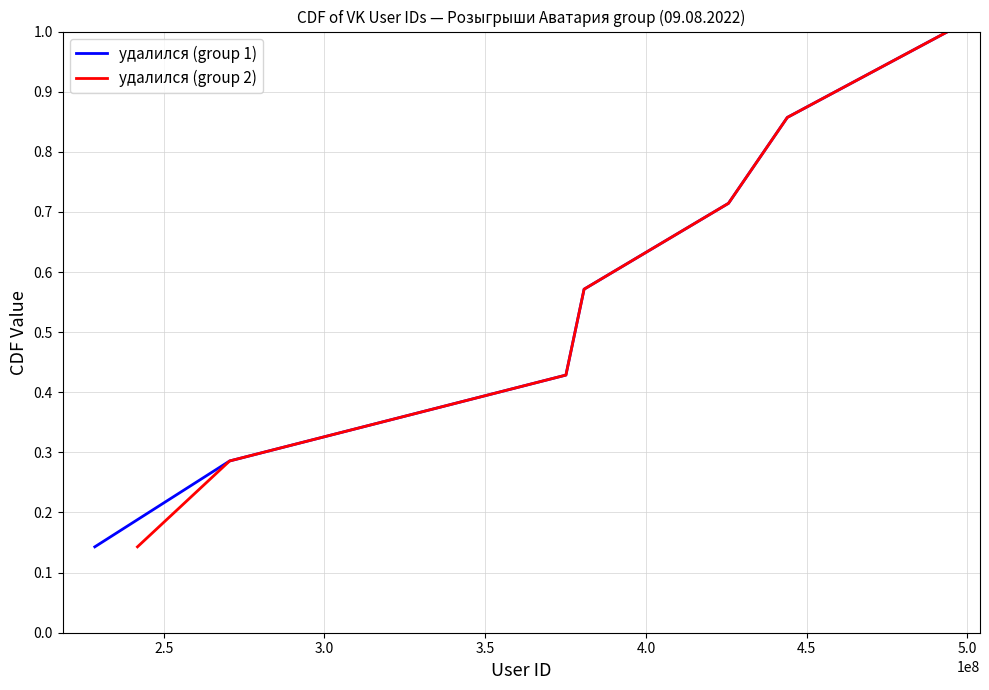

Count the number of categories in the chart.

7